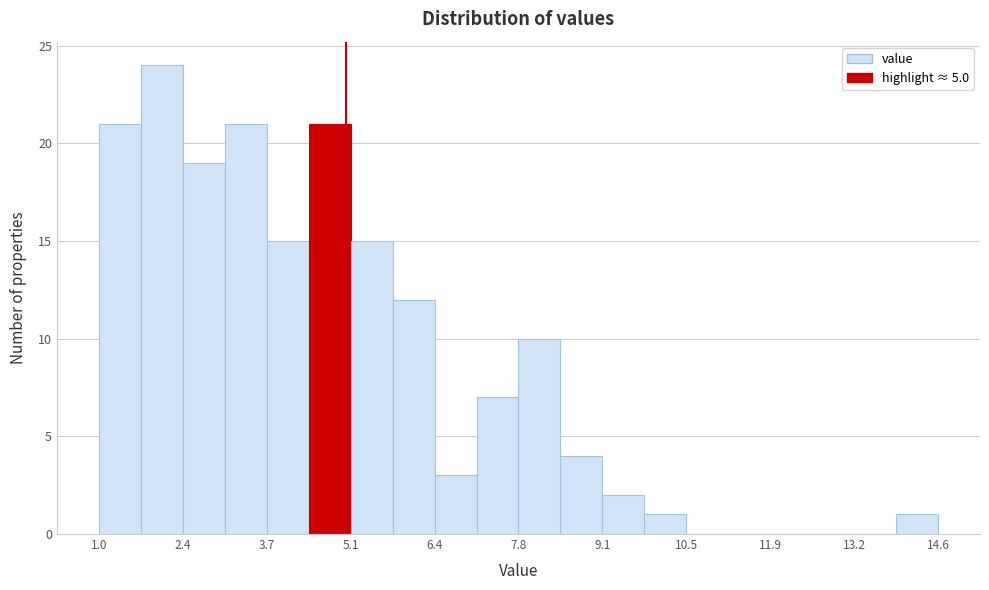

Read against the x-axis, roughly where is the centre of the tallest bar?

2.0